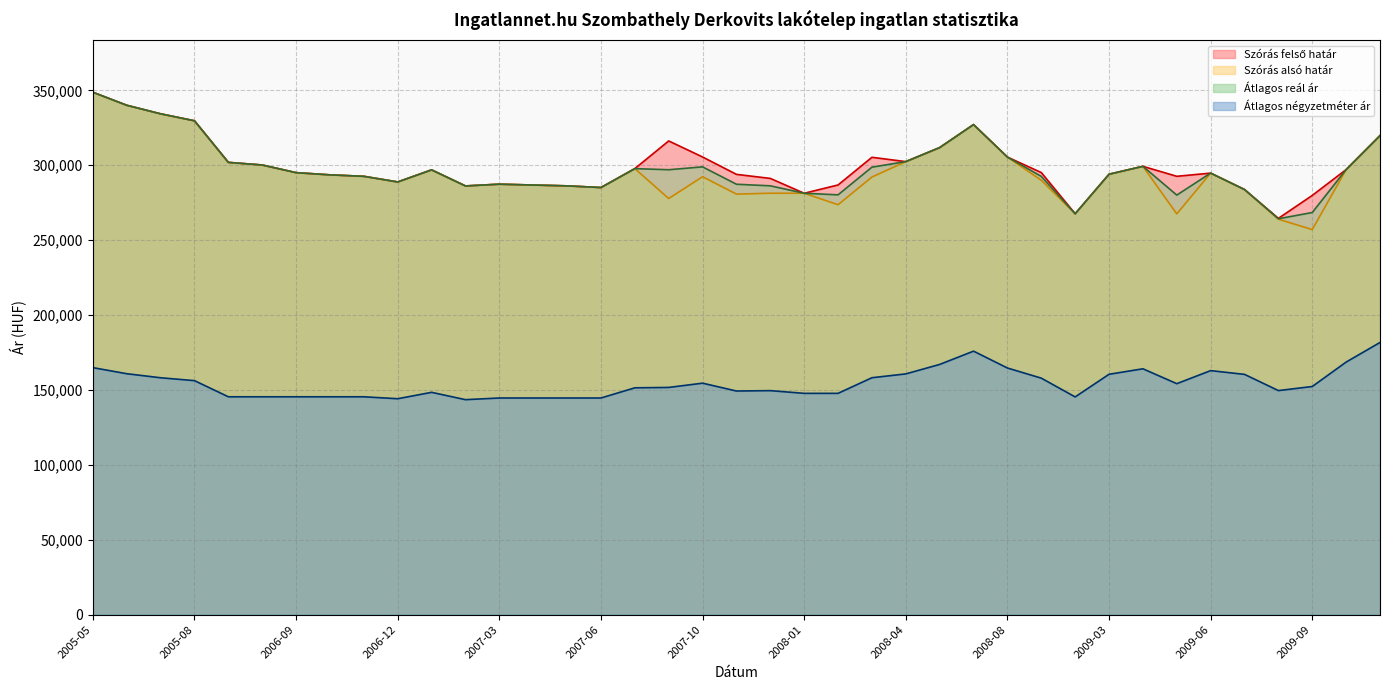

What is the maximum value shown in the chart?

348773